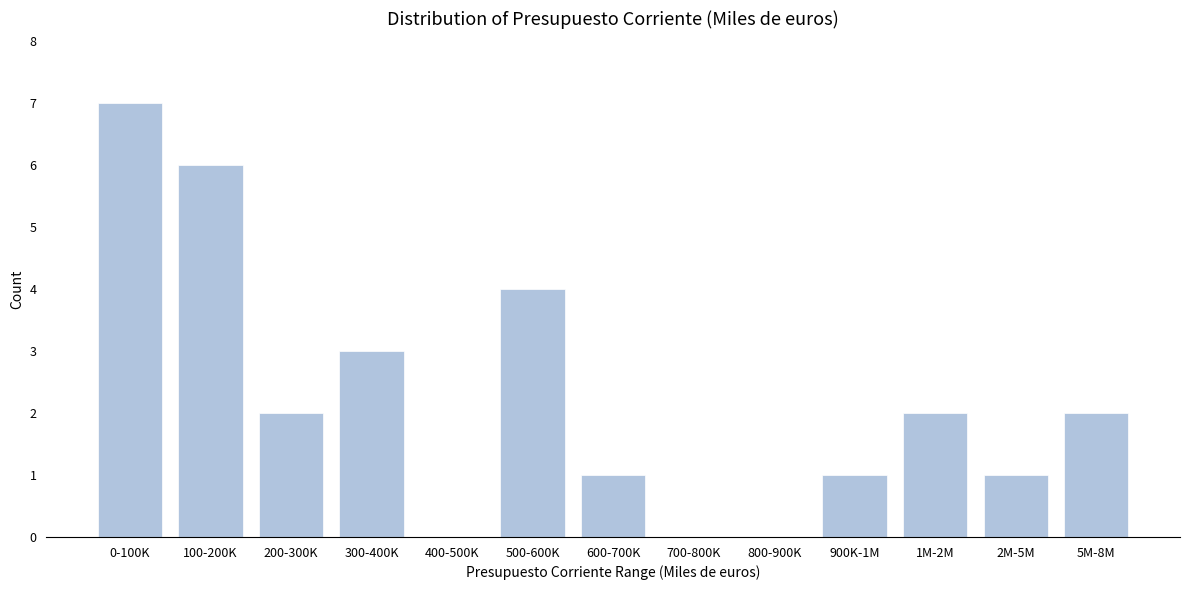

Reading left to right, list all the values displayed in this chart.

0-100K=7	100-200K=6	200-300K=2	300-400K=3	400-500K=0	500-600K=4	600-700K=1	700-800K=0	800-900K=0	900K-1M=1	1M-2M=2	2M-5M=1	5M-8M=2